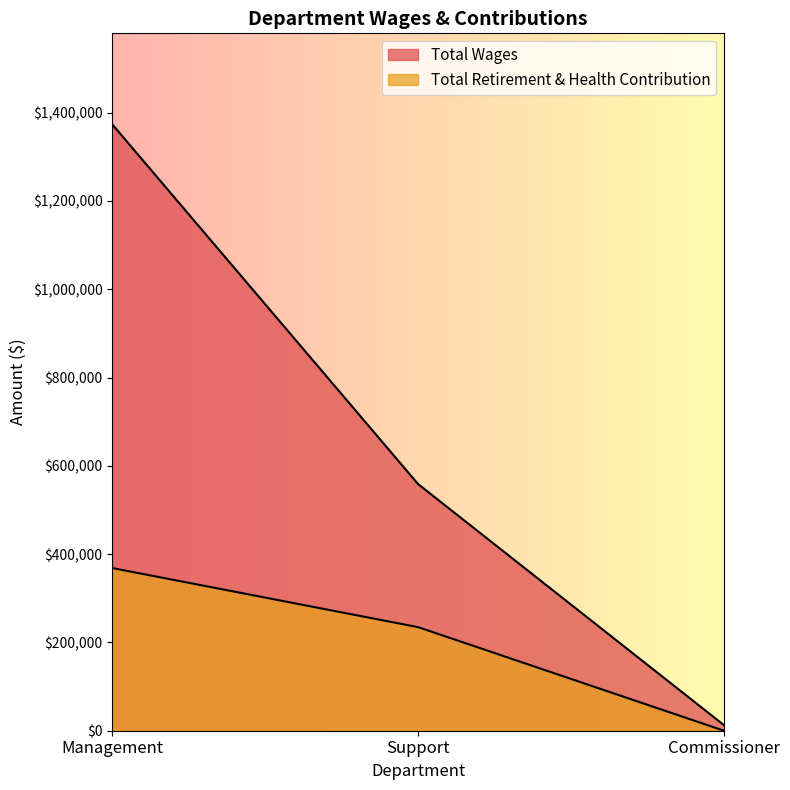

At which label does Total Retirement & Health Contribution first exceed 234610?

Management